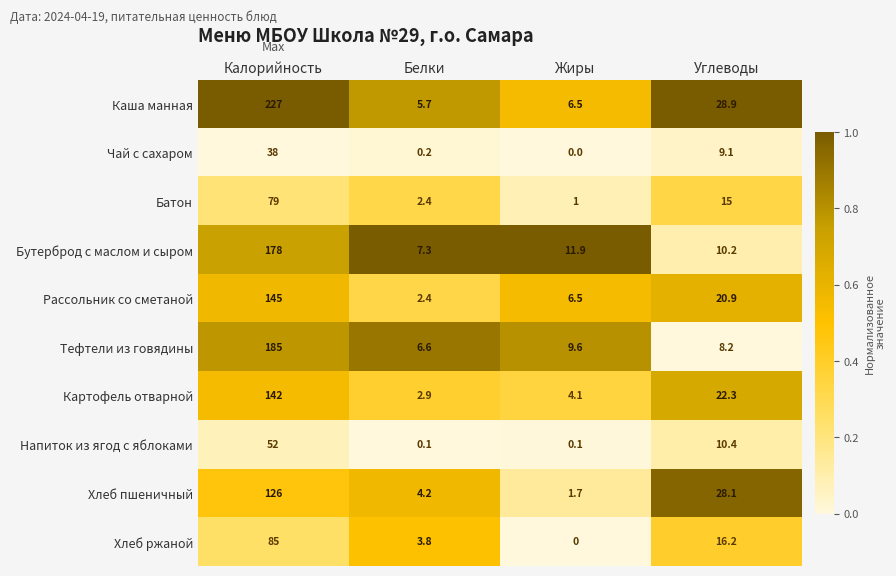

What is the total value across all series at Углеводы?

169.3